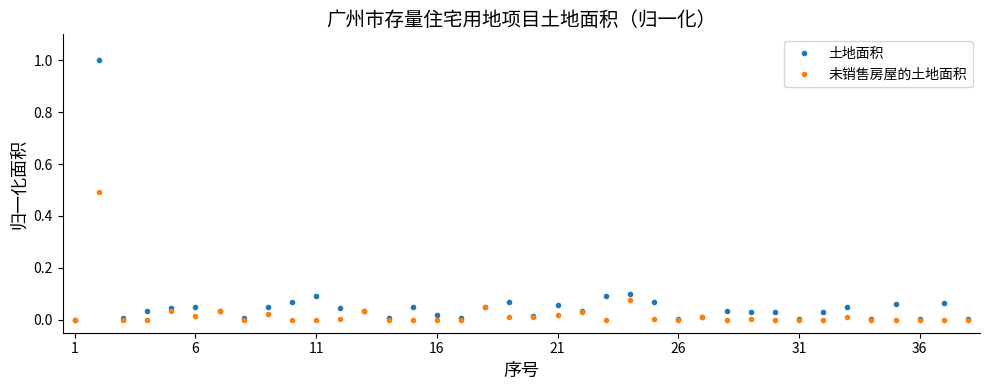

List the series in order of their peak value, lowest first.

未销售房屋的土地面积, 土地面积